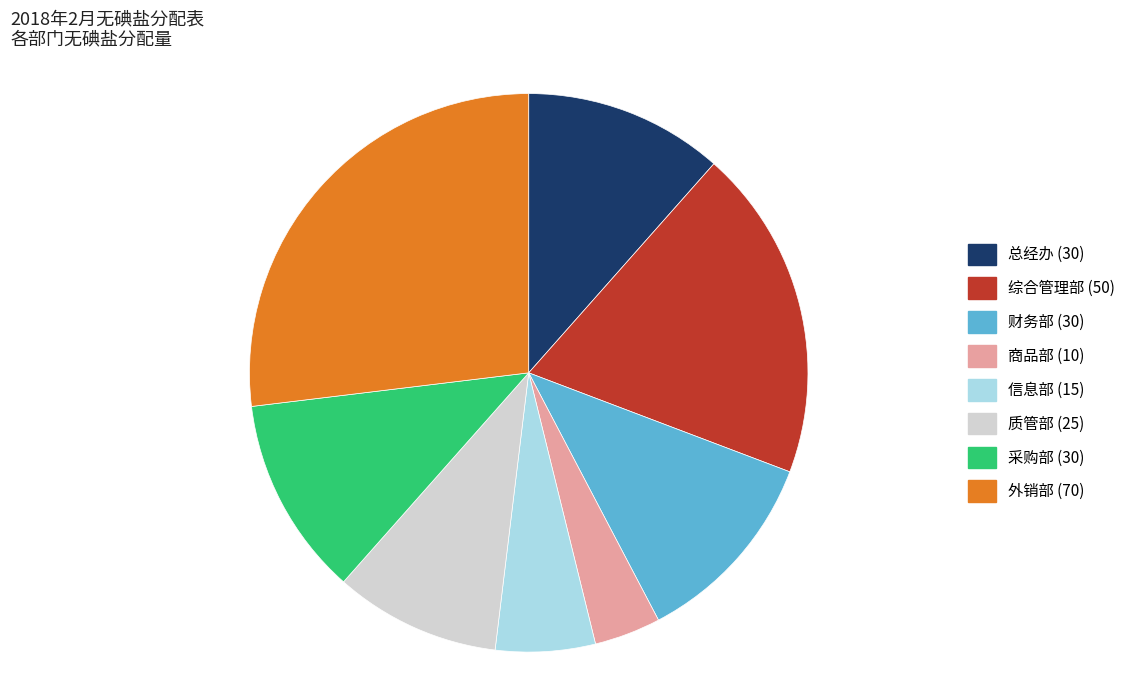

Is the sum of 信息部 (15) and 总经办 (30) greater than half?

No